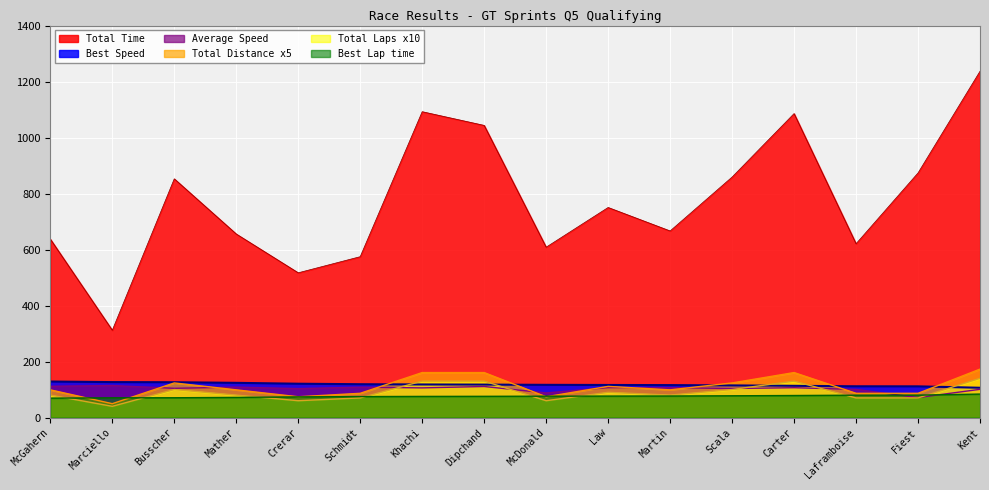

How many values in the Best Lap time series exceed 76?

8